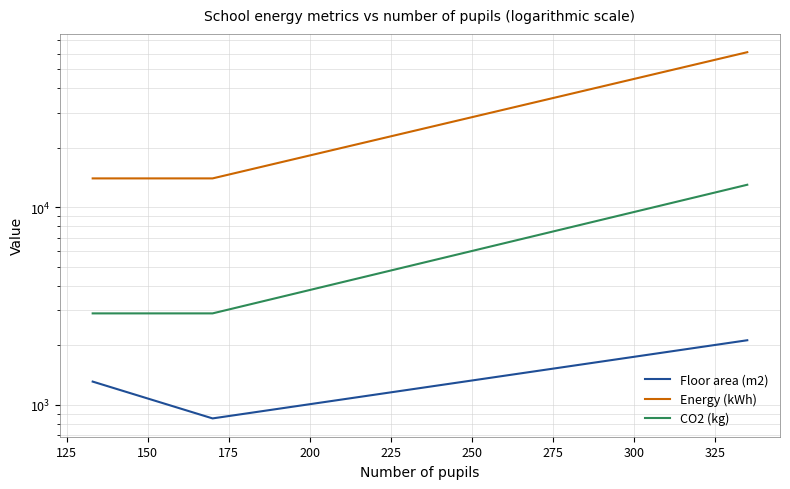

What is the sum of the Energy (kWh) values at 125 and 150?

75000